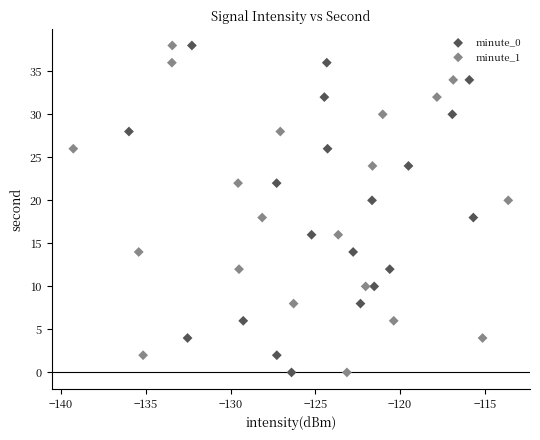

What are all the series names shown in the legend?

minute_0, minute_1